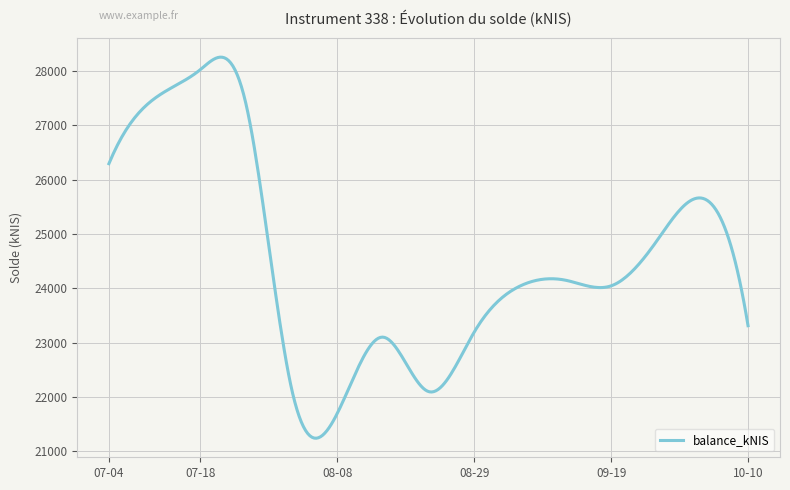

What is the difference between the maximum and minimum values?

7017.0